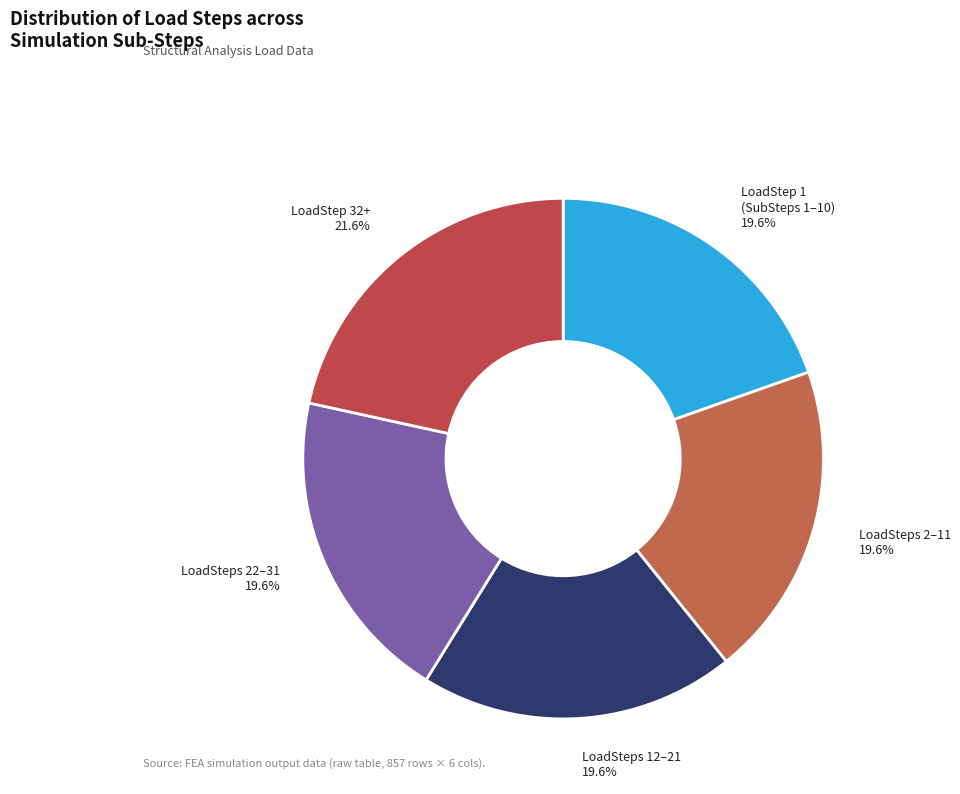

Combined, what portion of the pie is LoadSteps 2–11 and LoadSteps 12–21?

39.2%